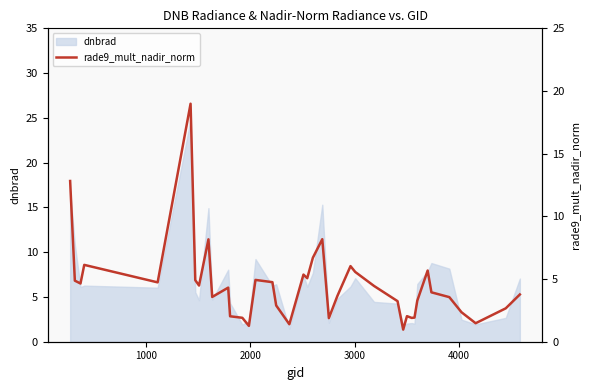

What is the minimum value for dnbrad?

1.5